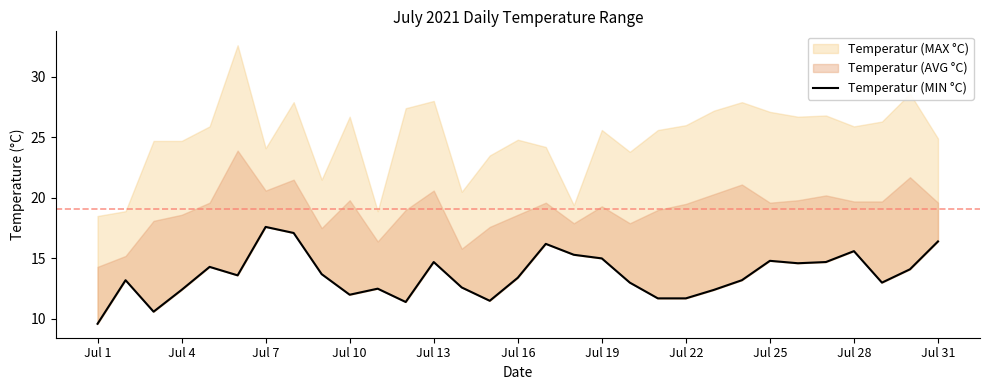

What position from the right is 20?

11